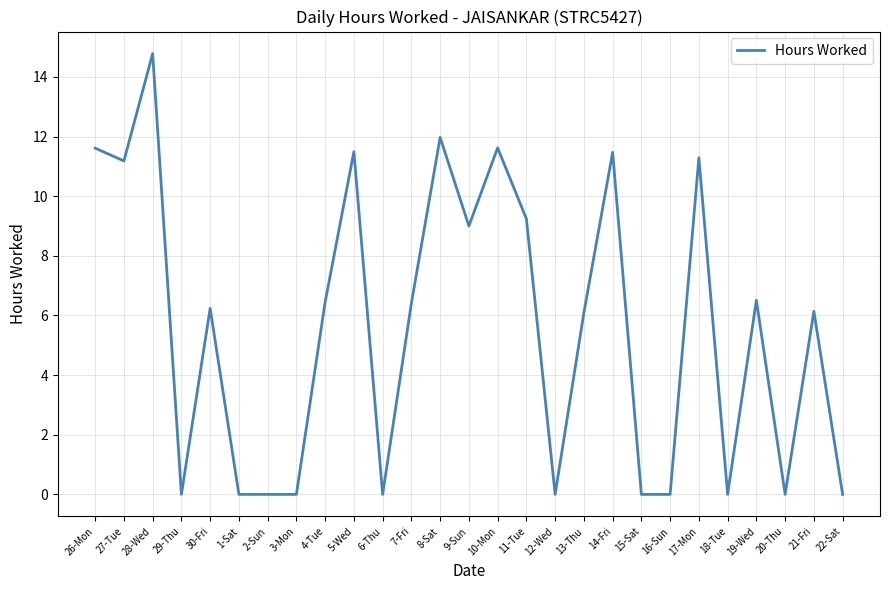

What is the difference between the maximum and minimum values?

14.8